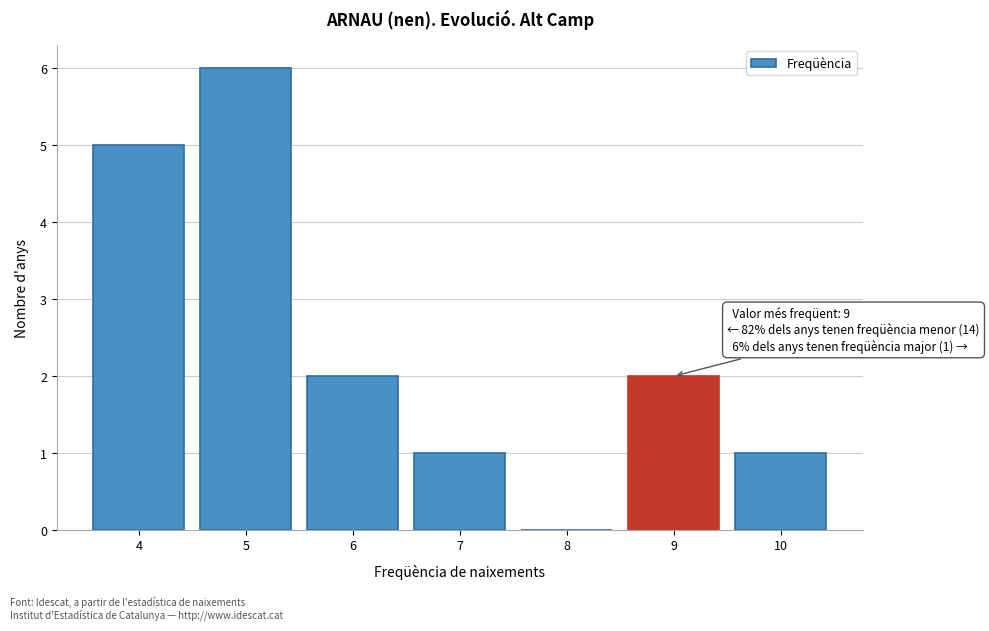

Which range on the x-axis has the tallest bar?

4.5 to 5.5